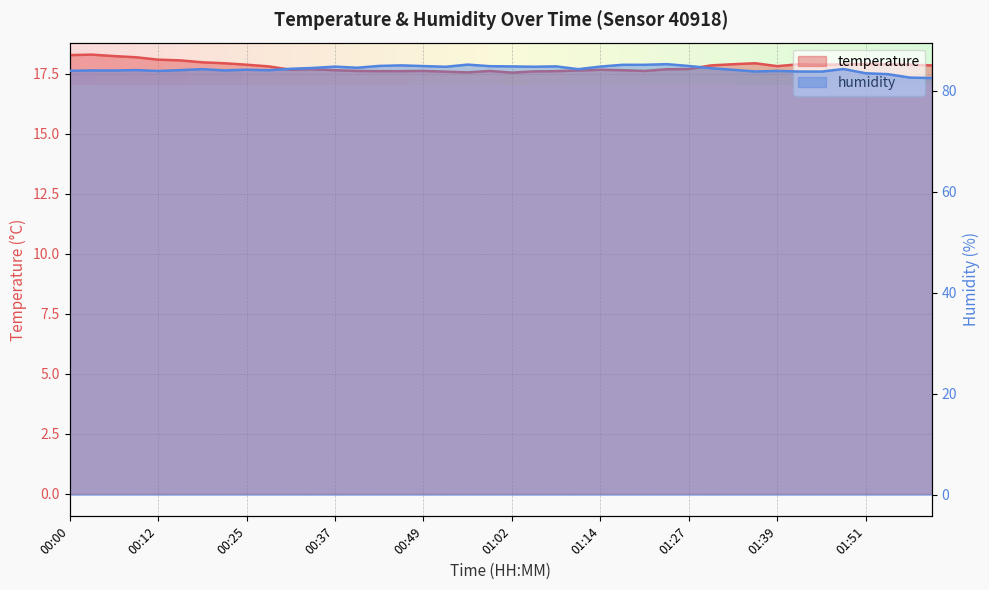

Reading left to right, list all the values displayed in this chart.

temperature: 00:00=18.3	00:03=18.3	00:06=18.2	00:09=18.2	00:12=18.1	00:15=18.1	00:18=18.0	00:22=17.9	00:25=17.9	00:28=17.8	00:31=17.7	00:34=17.7	00:37=17.6	00:40=17.6	00:43=17.6	00:46=17.6	00:49=17.6	00:52=17.6	00:56=17.6	00:59=17.6	01:02=17.6	01:05=17.6	01:08=17.6	01:11=17.6	01:14=17.7	01:17=17.6	01:20=17.6	01:23=17.7	01:27=17.7	01:30=17.9	01:33=17.9	01:36=17.9	01:39=17.8	01:42=17.9	01:45=17.9	01:48=17.9	01:51=17.9	01:54=17.9	01:57=17.9	02:01=17.9
humidity: 00:00=83.9	00:03=84.0	00:06=84.0	00:09=84.1	00:12=83.9	00:15=84.1	00:18=84.2	00:22=84.0	00:25=84.1	00:28=84.0	00:31=84.3	00:34=84.5	00:37=84.8	00:40=84.5	00:43=84.9	00:46=85.0	00:49=84.9	00:52=84.7	00:56=85.2	00:59=84.8	01:02=84.8	01:05=84.7	01:08=84.8	01:11=84.2	01:14=84.8	01:17=85.1	01:20=85.1	01:23=85.2	01:27=84.9	01:30=84.4	01:33=84.1	01:36=83.8	01:39=83.9	01:42=83.8	01:45=83.8	01:48=84.3	01:51=83.4	01:54=83.3	01:57=82.6	02:01=82.5